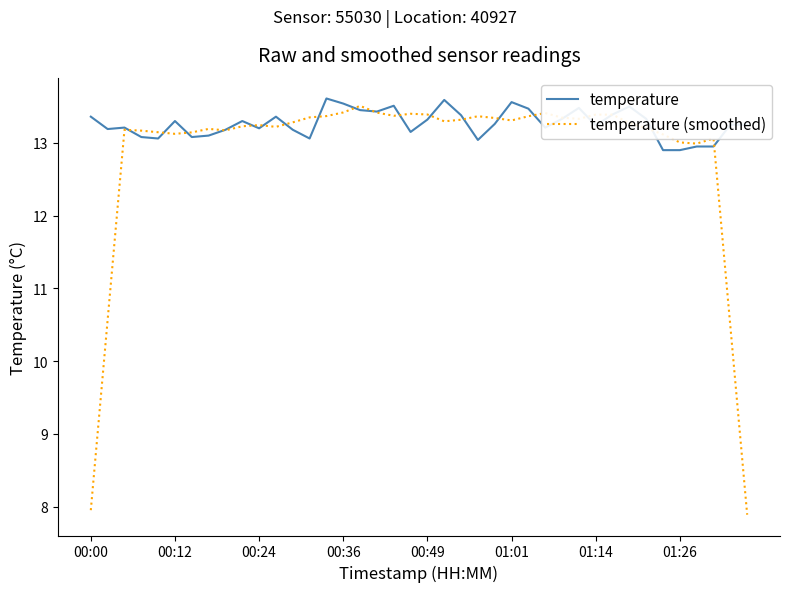

Which series has the largest total across all categories?

temperature